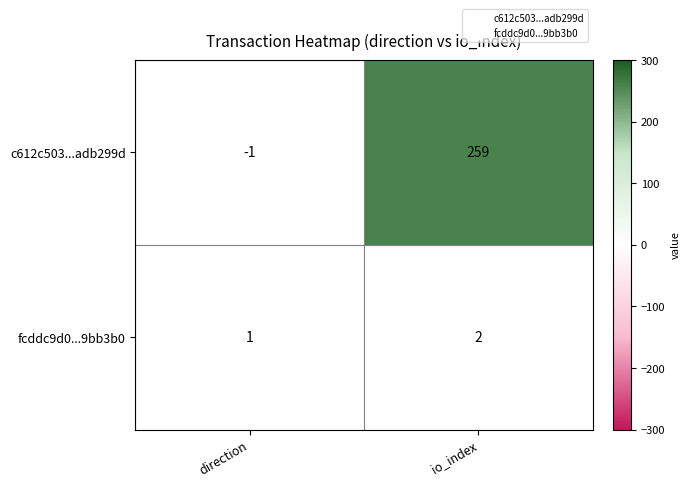

At which label is c612c503...adb299d closest to 129?

direction